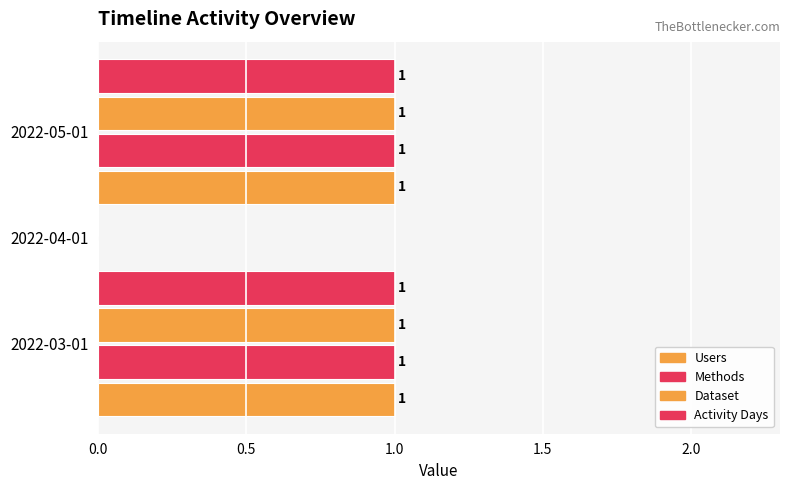

How many bars are there in total?

12